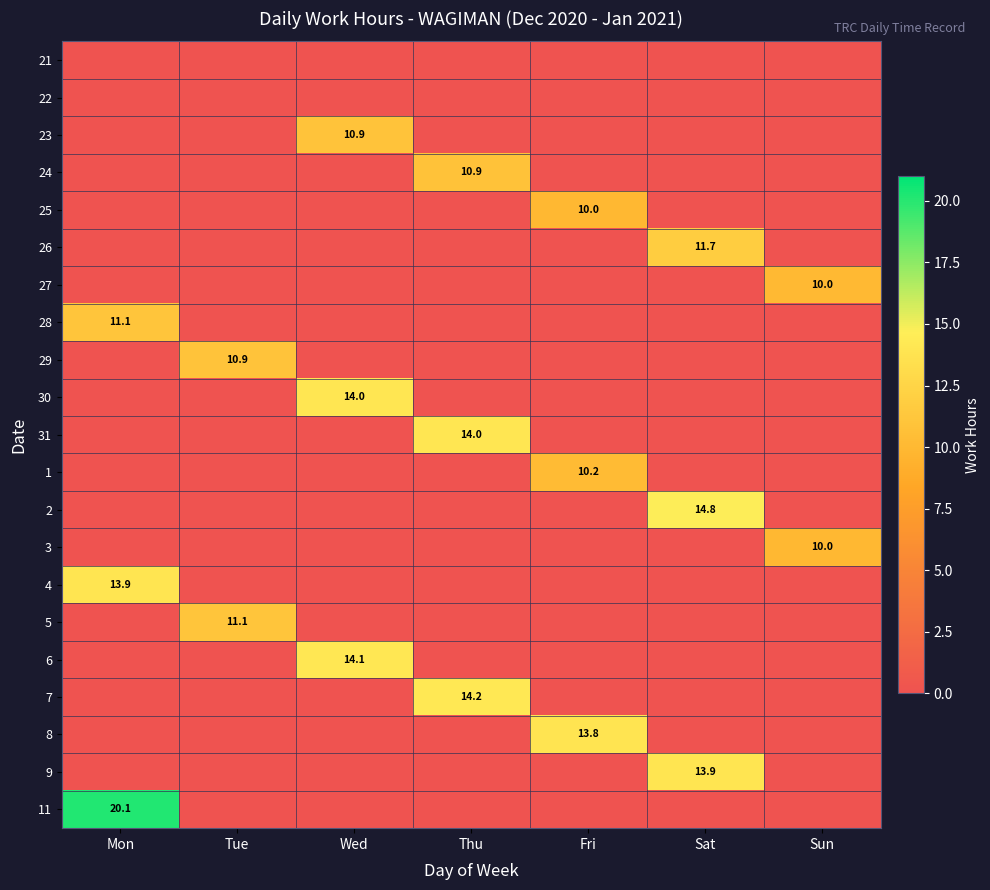

What is the sum of all 23 values?

10.9